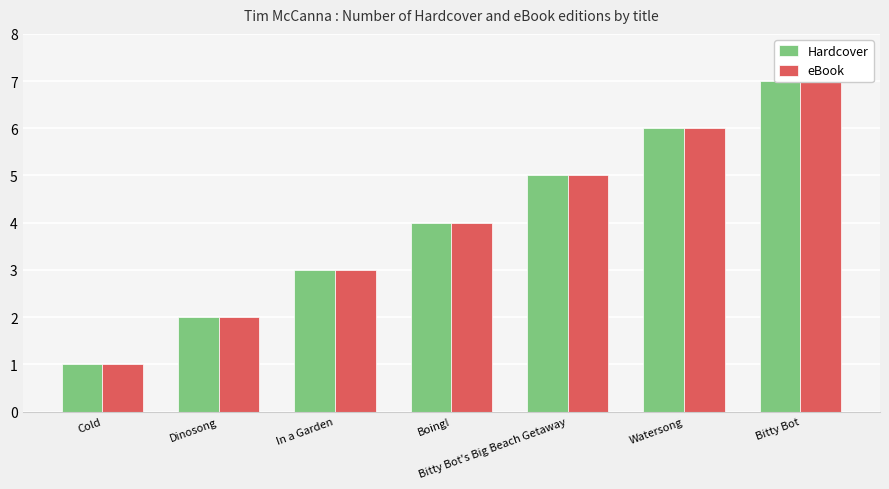

How many groups of bars are there?

7